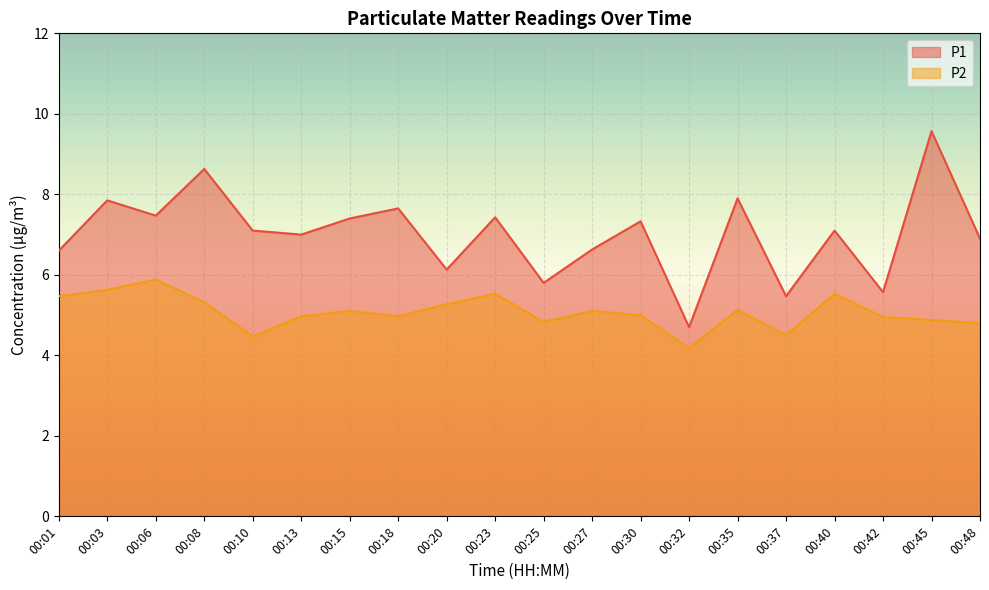

The P2 series shows 1.5 at 00:20. True or false?

False